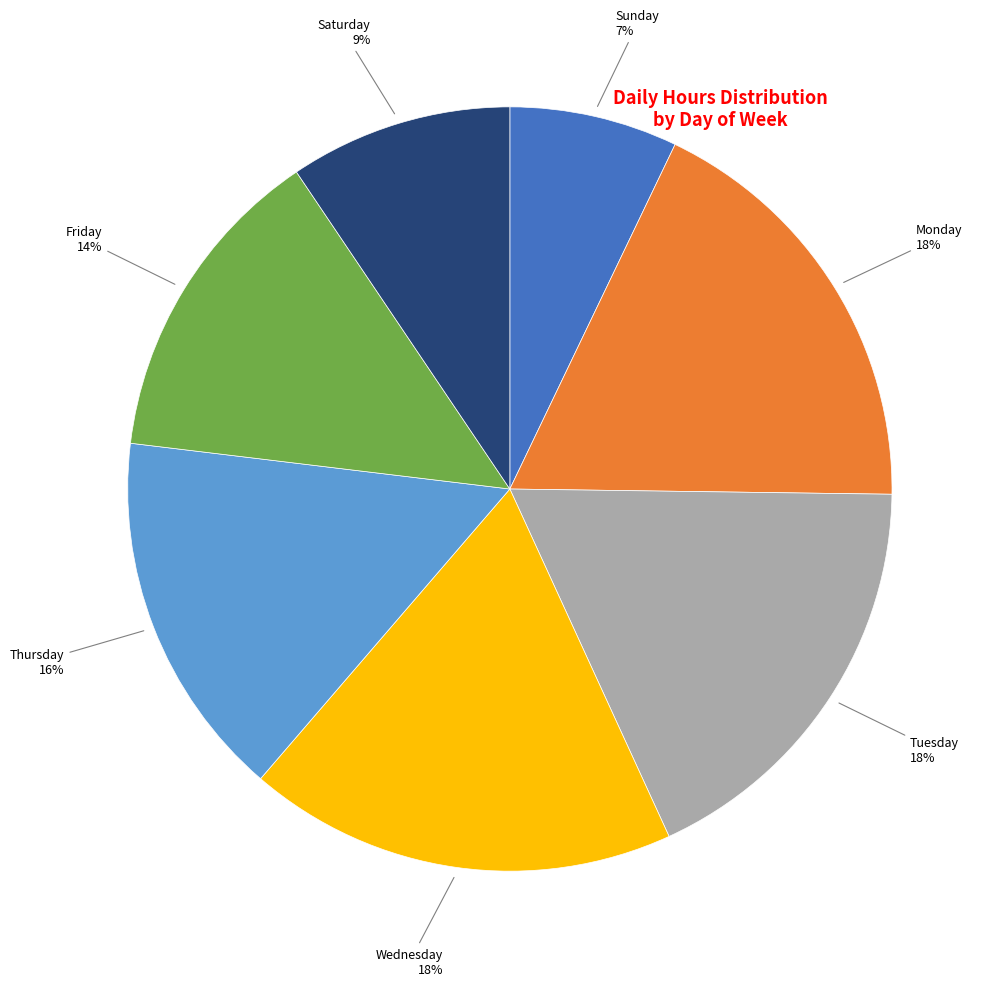

The Tuesday slice represents 18% of the pie. True or false?

True